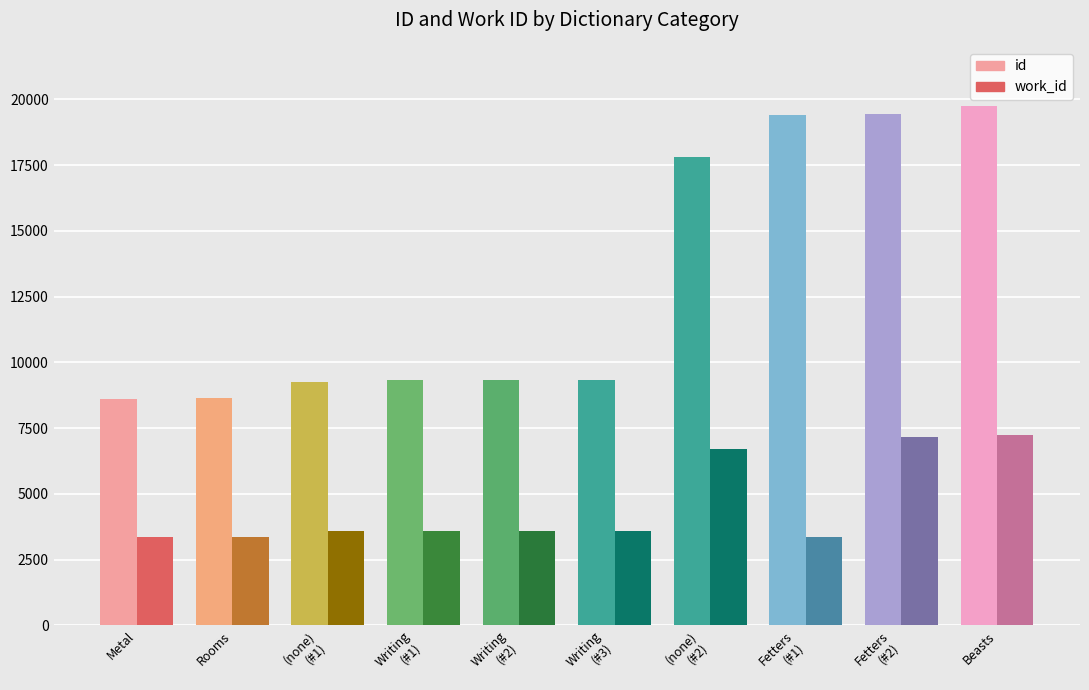

What is the highest value of the work_id series?

7240